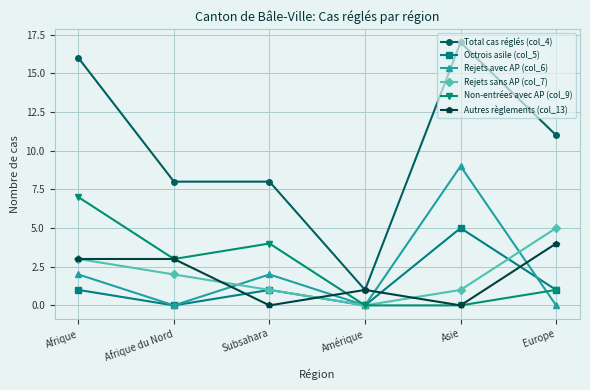

In Non-entrées avec AP (col_9), how many points are higher than both neighbors (excluding endpoints)?

1